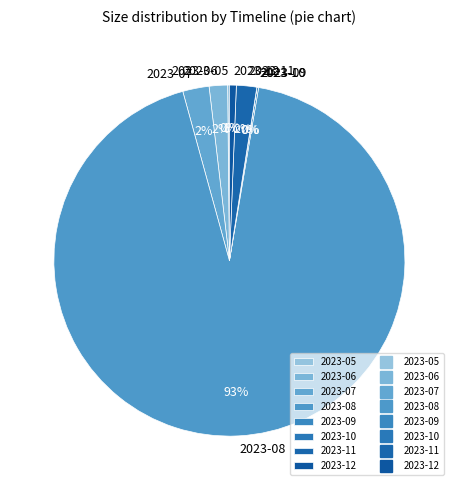

Which slice is the largest?

2023-08